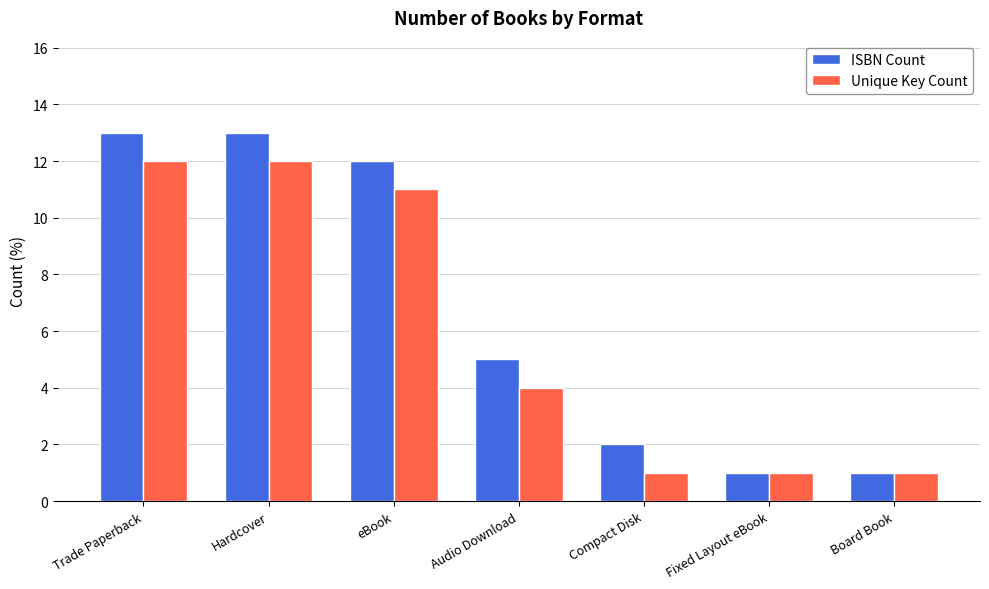

What is the lowest value of the ISBN Count series?

1